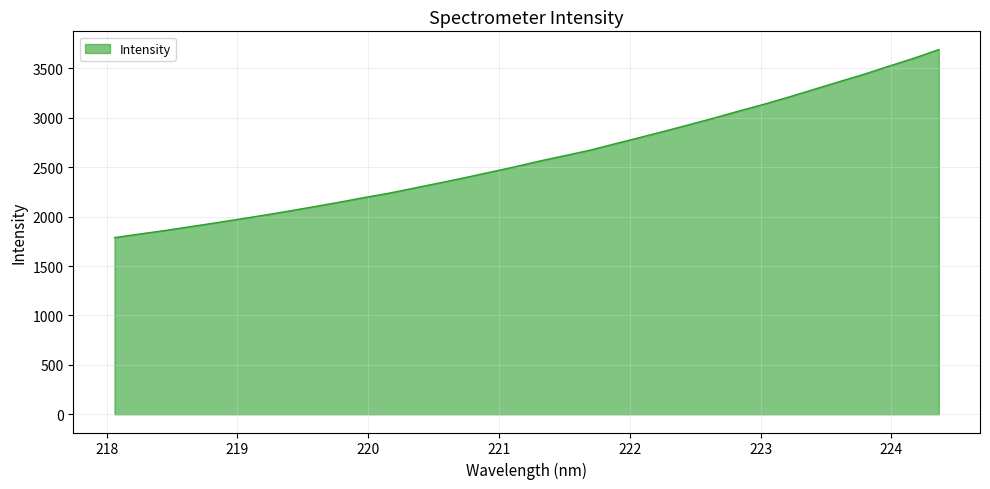

What is the difference between the maximum and minimum values?

1903.5